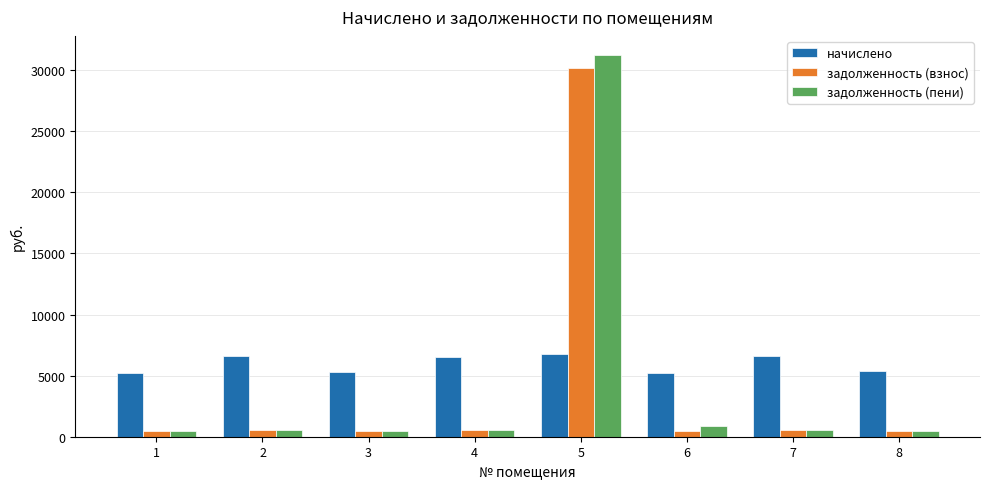

What is the minimum value shown in the chart?

434.0